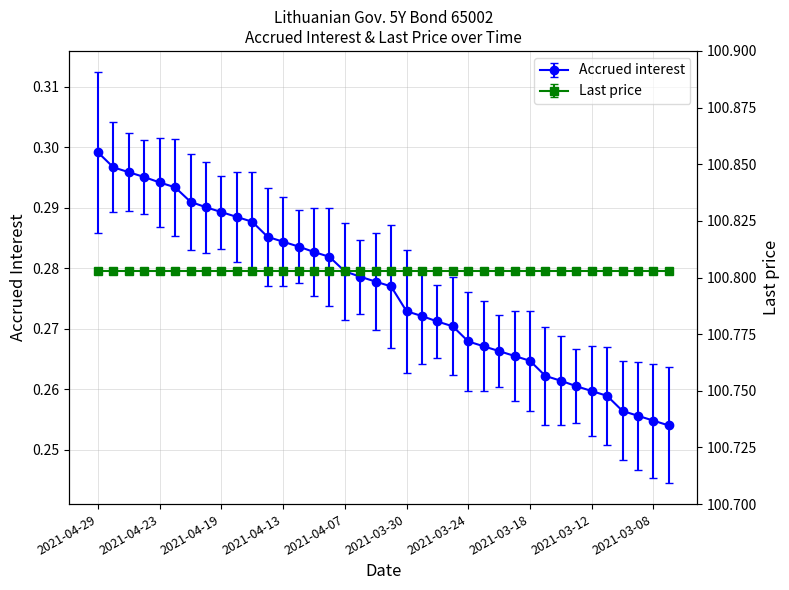

Reading right to left, list all the values displayed in this chart.

2021-03-05=0.3	2021-03-08=0.3	2021-03-09=0.3	2021-03-10=0.3	2021-03-11=0.3	2021-03-12=0.3	2021-03-15=0.3	2021-03-16=0.3	2021-03-17=0.3	2021-03-18=0.3	2021-03-19=0.3	2021-03-22=0.3	2021-03-23=0.3	2021-03-24=0.3	2021-03-25=0.3	2021-03-26=0.3	2021-03-29=0.3	2021-03-30=0.3	2021-03-31=0.3	2021-04-01=0.3	2021-04-06=0.3	2021-04-07=0.3	2021-04-08=0.3	2021-04-09=0.3	2021-04-12=0.3	2021-04-13=0.3	2021-04-14=0.3	2021-04-15=0.3	2021-04-16=0.3	2021-04-19=0.3	2021-04-20=0.3	2021-04-21=0.3	2021-04-22=0.3	2021-04-23=0.3	2021-04-26=0.3	2021-04-27=0.3	2021-04-28=0.3	2021-04-29=0.3